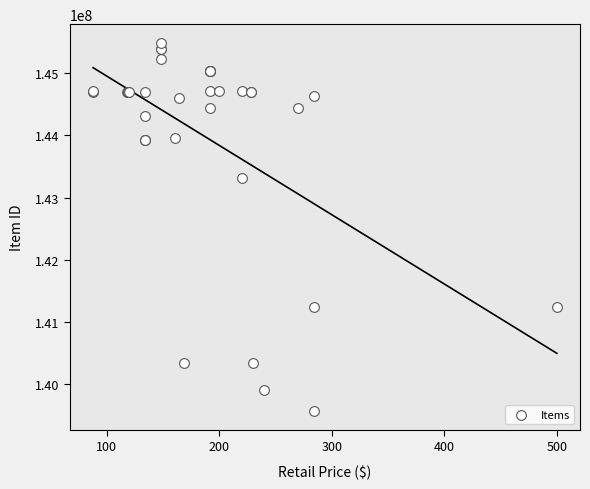

What Y value in the scatter plot is closest to 142528729?

143313648